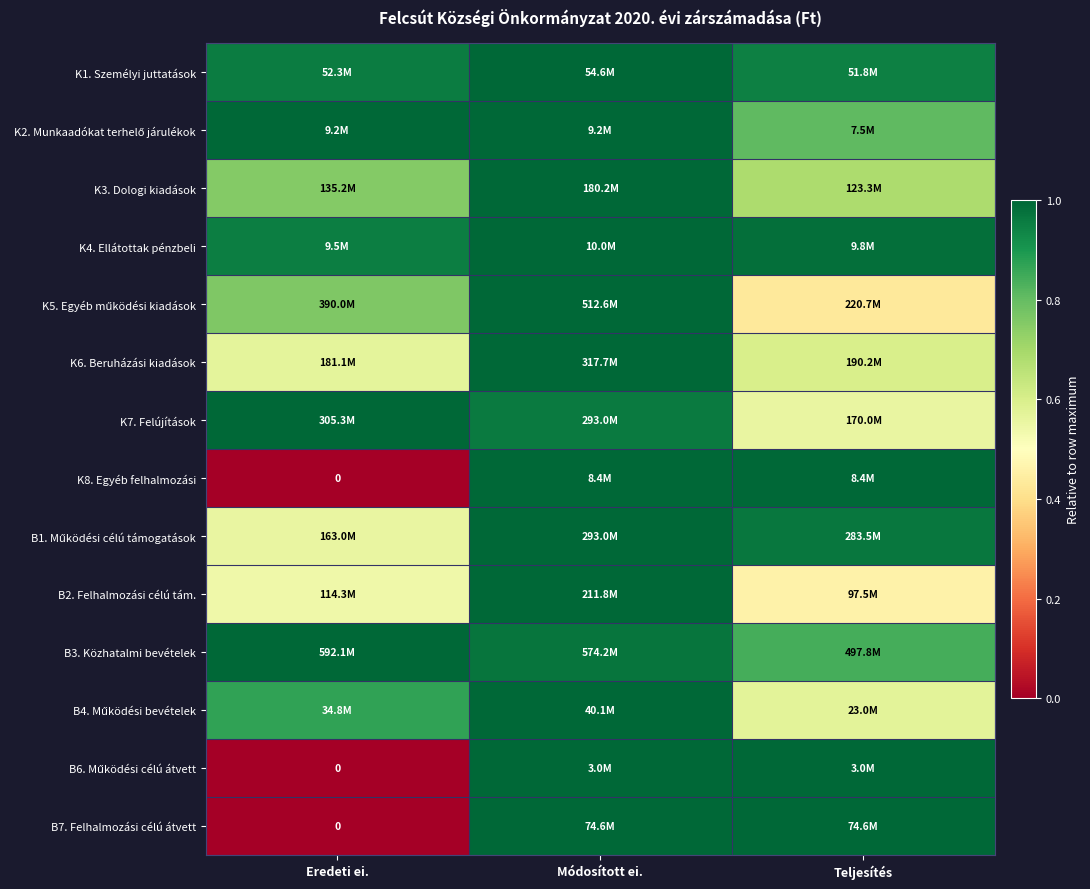

List the labels in order of K7. Felújítások value, largest first.

Eredeti ei., Módosított ei., Teljesítés